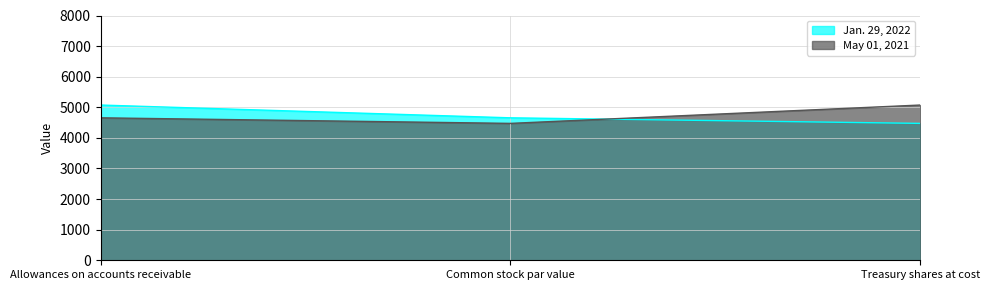

How many lines are shown in the chart?

2